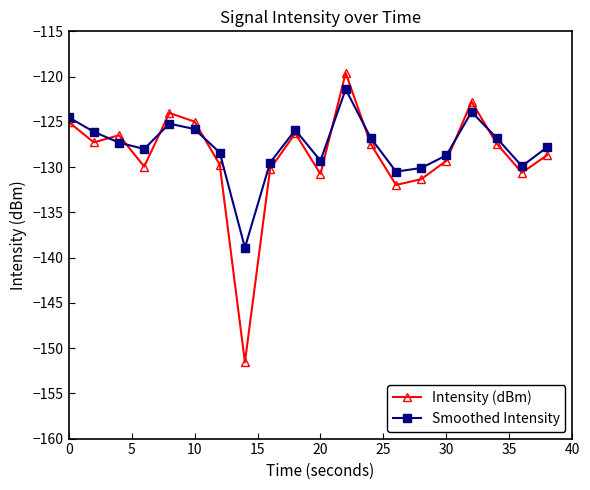

True or false: Smoothed Intensity has more than 1 interior local peaks.

True